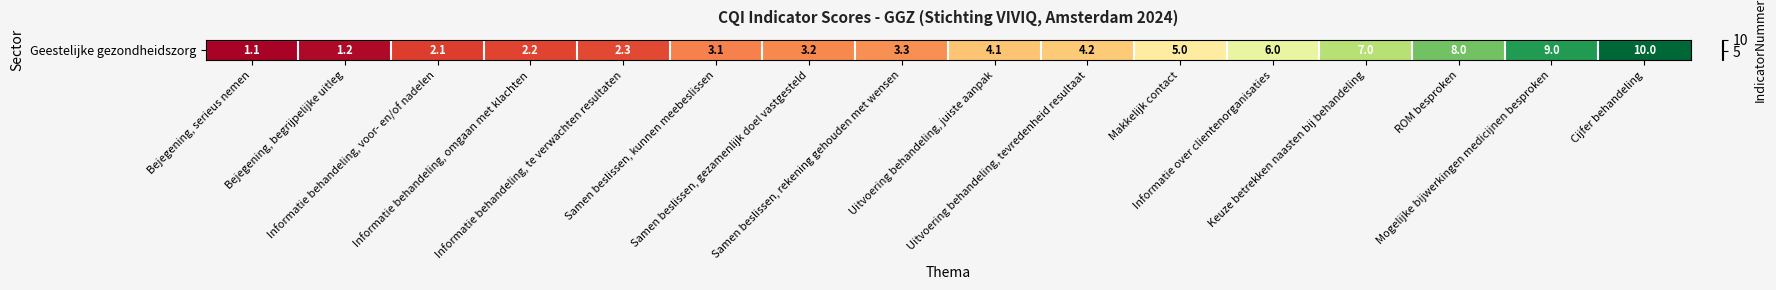

How many data points are above 4?

8